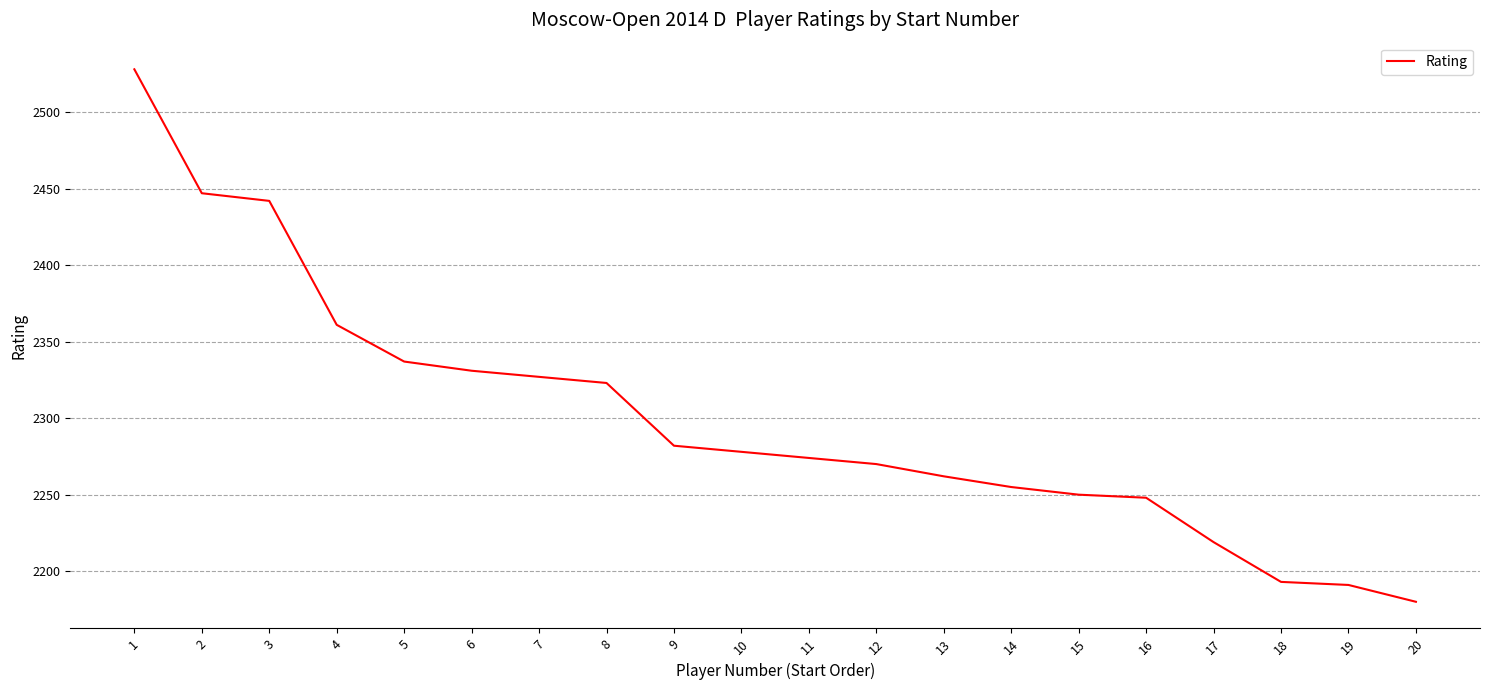

Read the value at 1.

2528